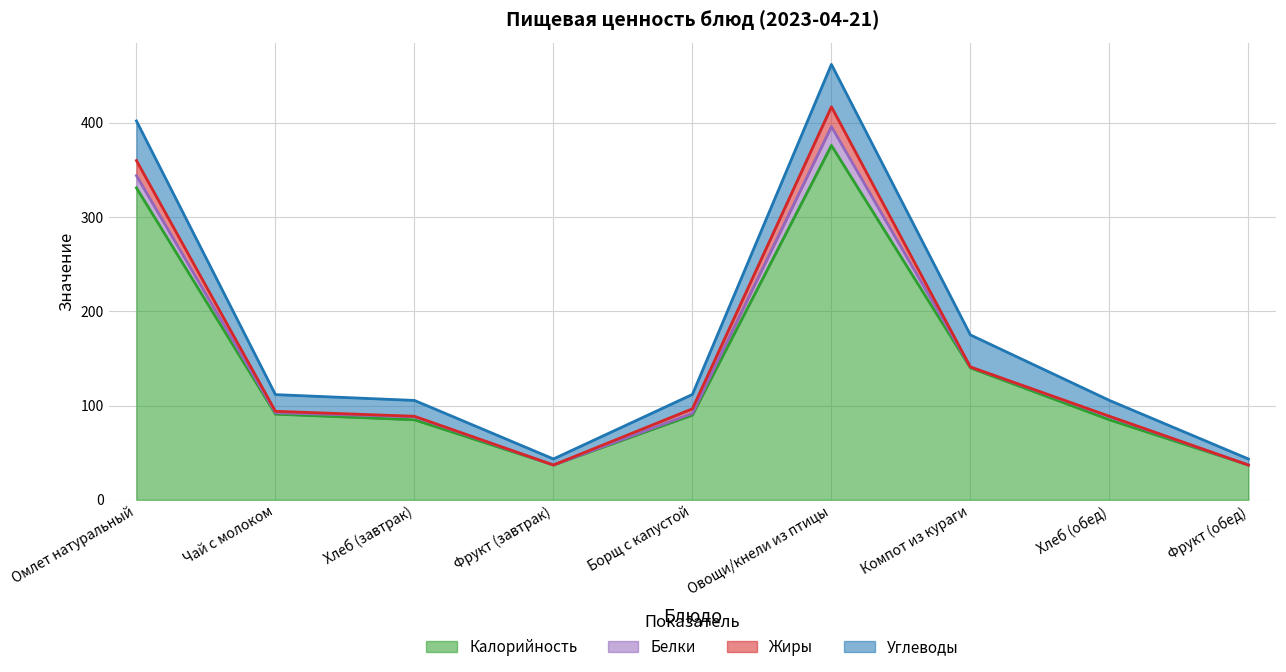

What is the maximum value shown in the chart?

376.0